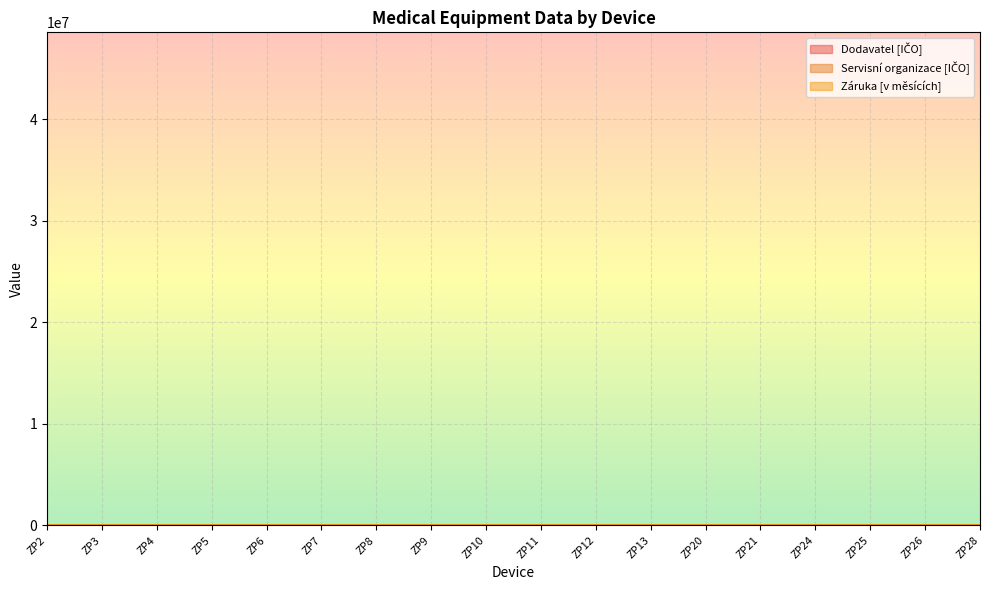

Is it true that Záruka [v měsících] equals 24.0 at ZP25?

True